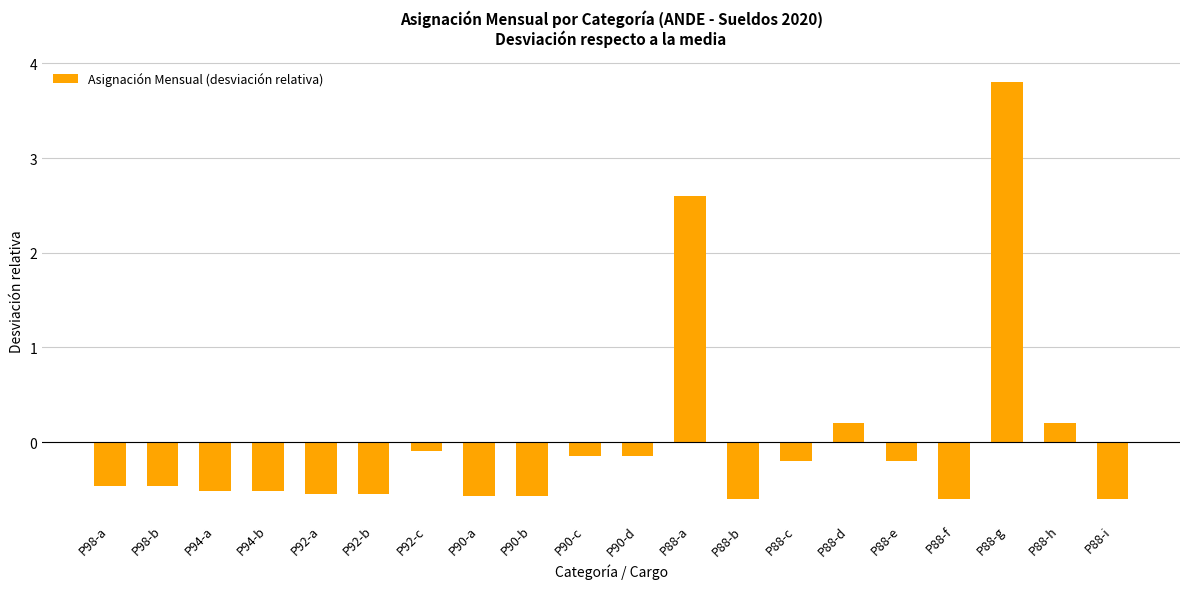

Which has a higher value, P90-d or P88-d?

P88-d